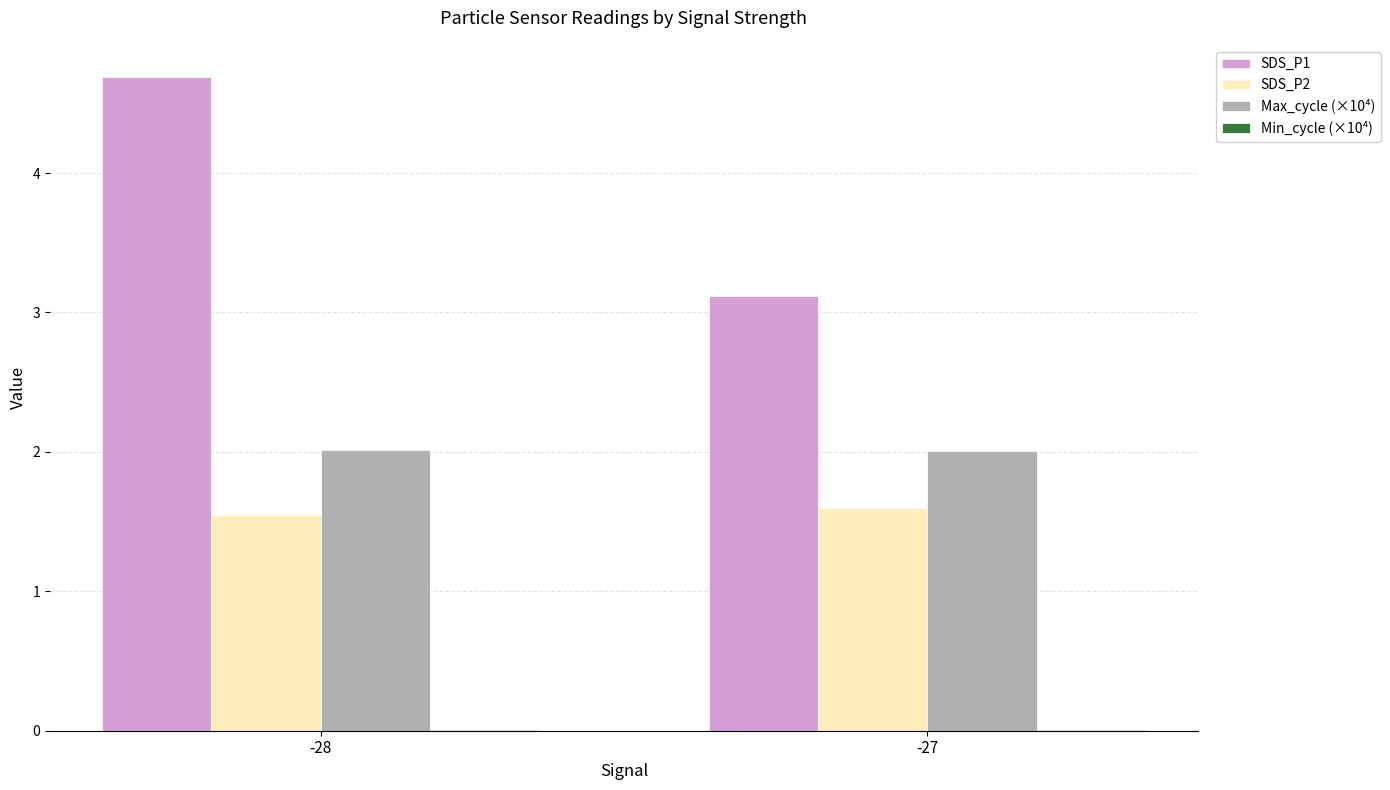

The value of Max_cycle (×10⁴) at -27 is 1.0. True or false?

False